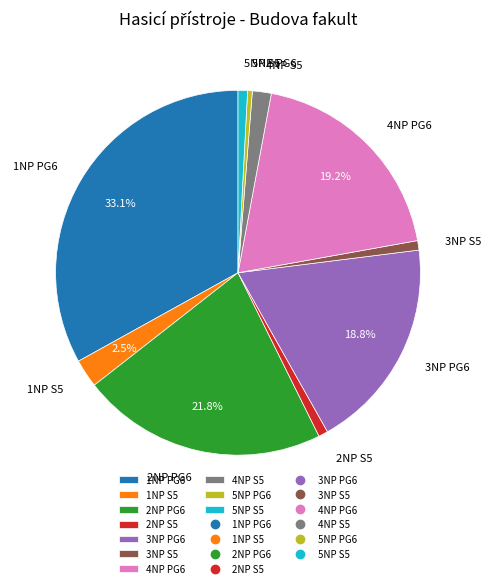

Is there a majority slice in this chart?

No